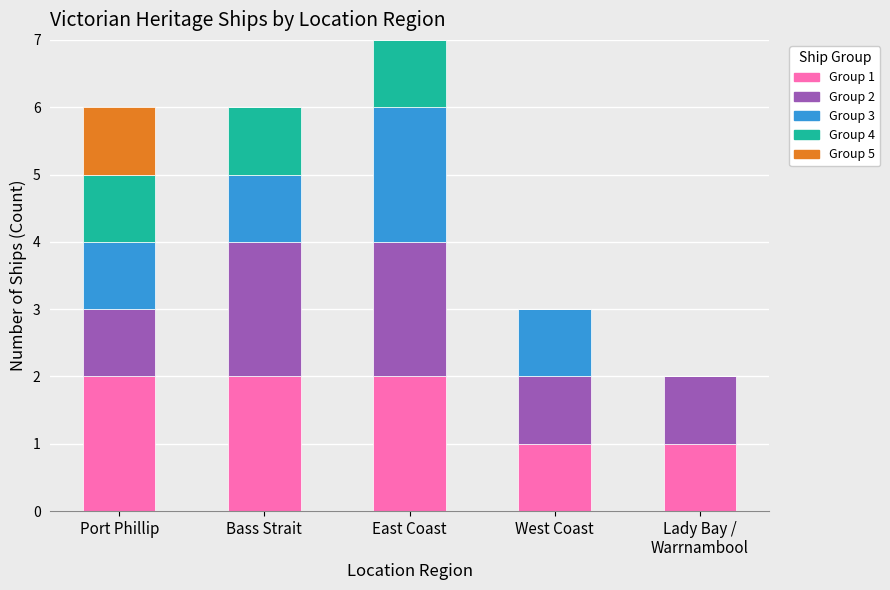

At which category is the sum across all series the highest?

East Coast